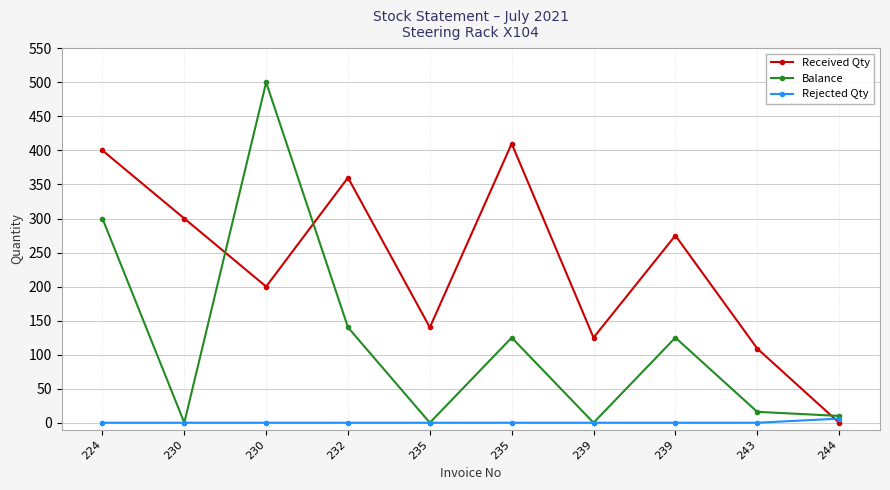

How many positive values does the Received Qty series have?

9